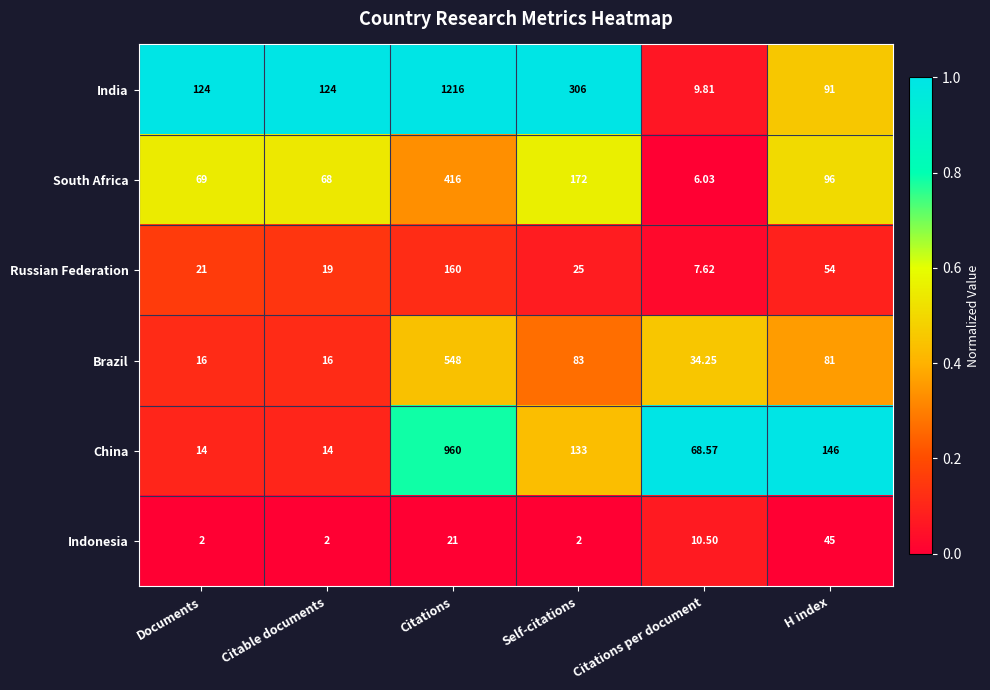

Which category has the highest value across all series?

Citations